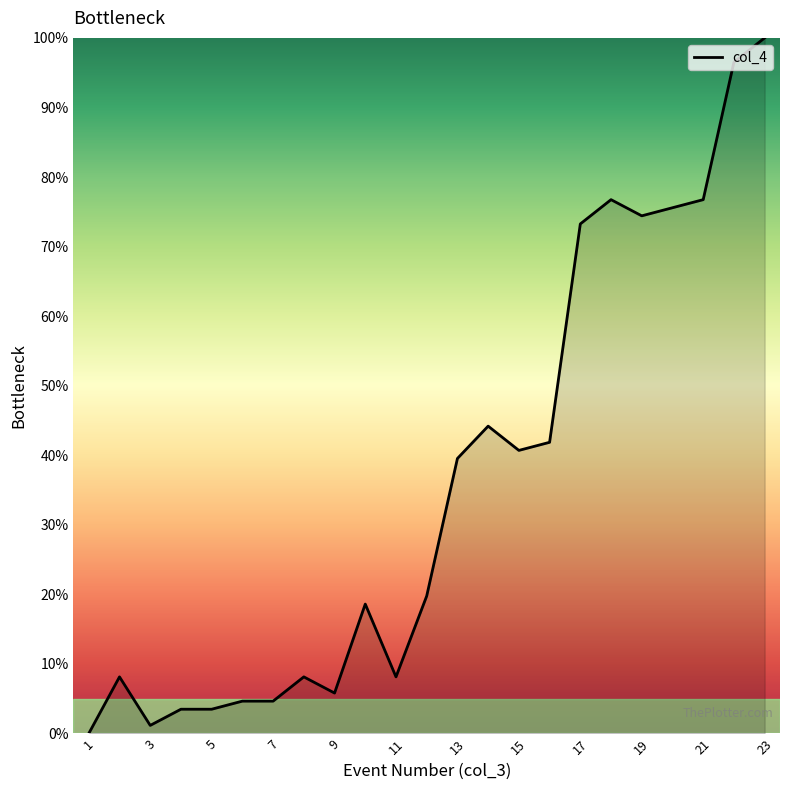

Does the chart have visible grid lines?

No